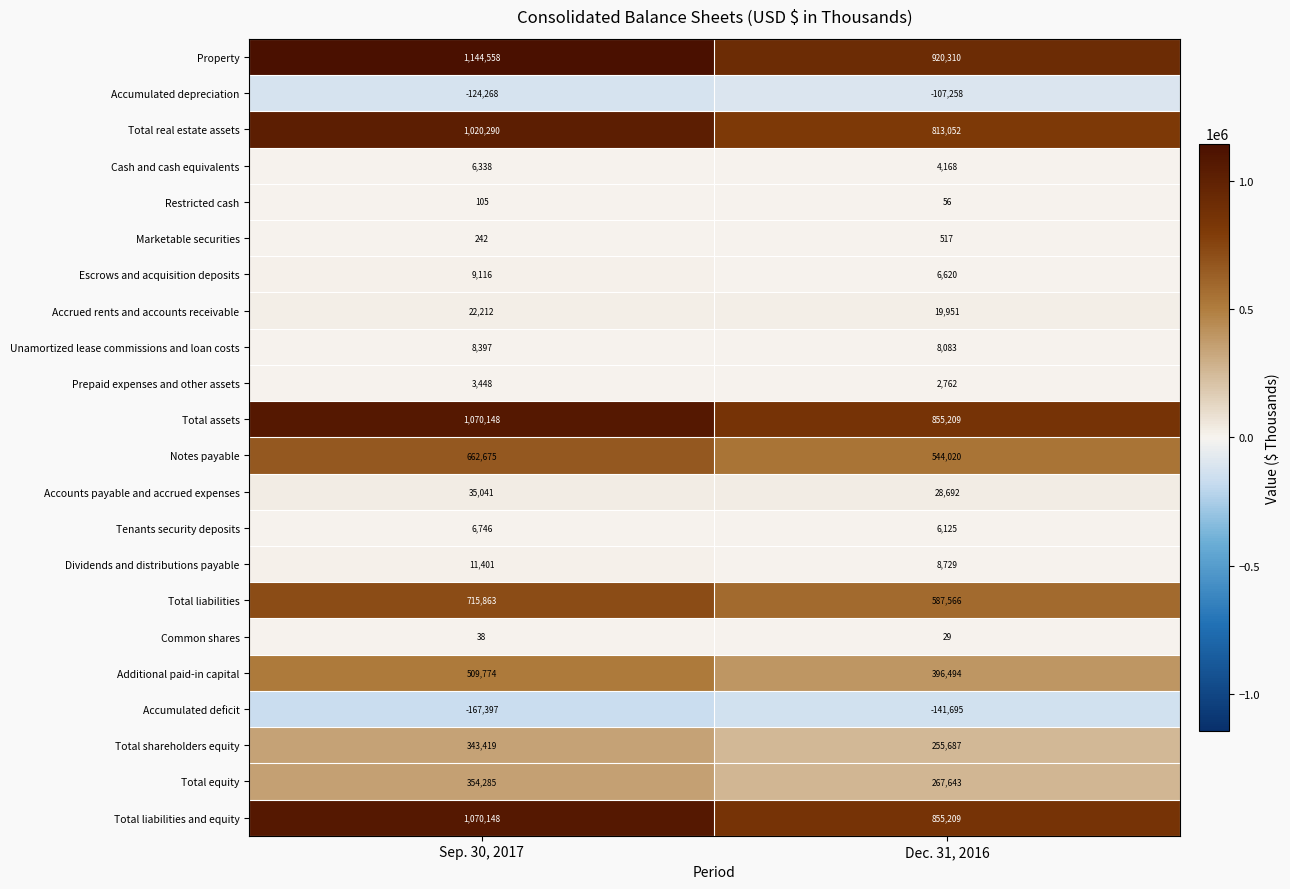

Rank the categories by Total real estate assets value from lowest to highest.

Dec. 31, 2016, Sep. 30, 2017